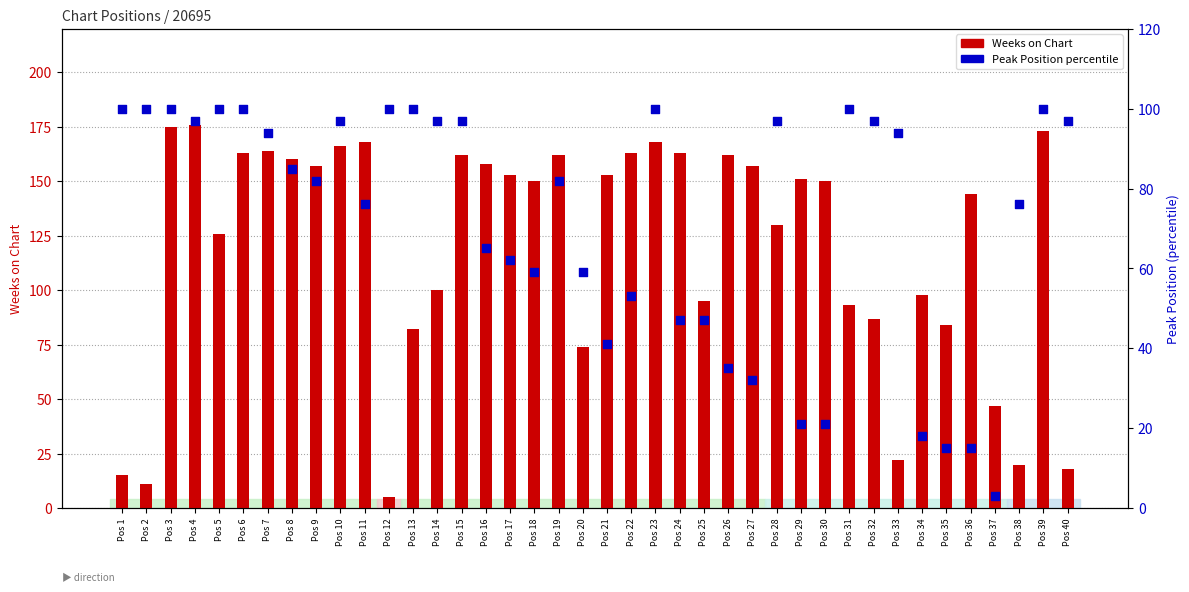

Which series has the largest Y range (max minus min)?

Weeks on Chart